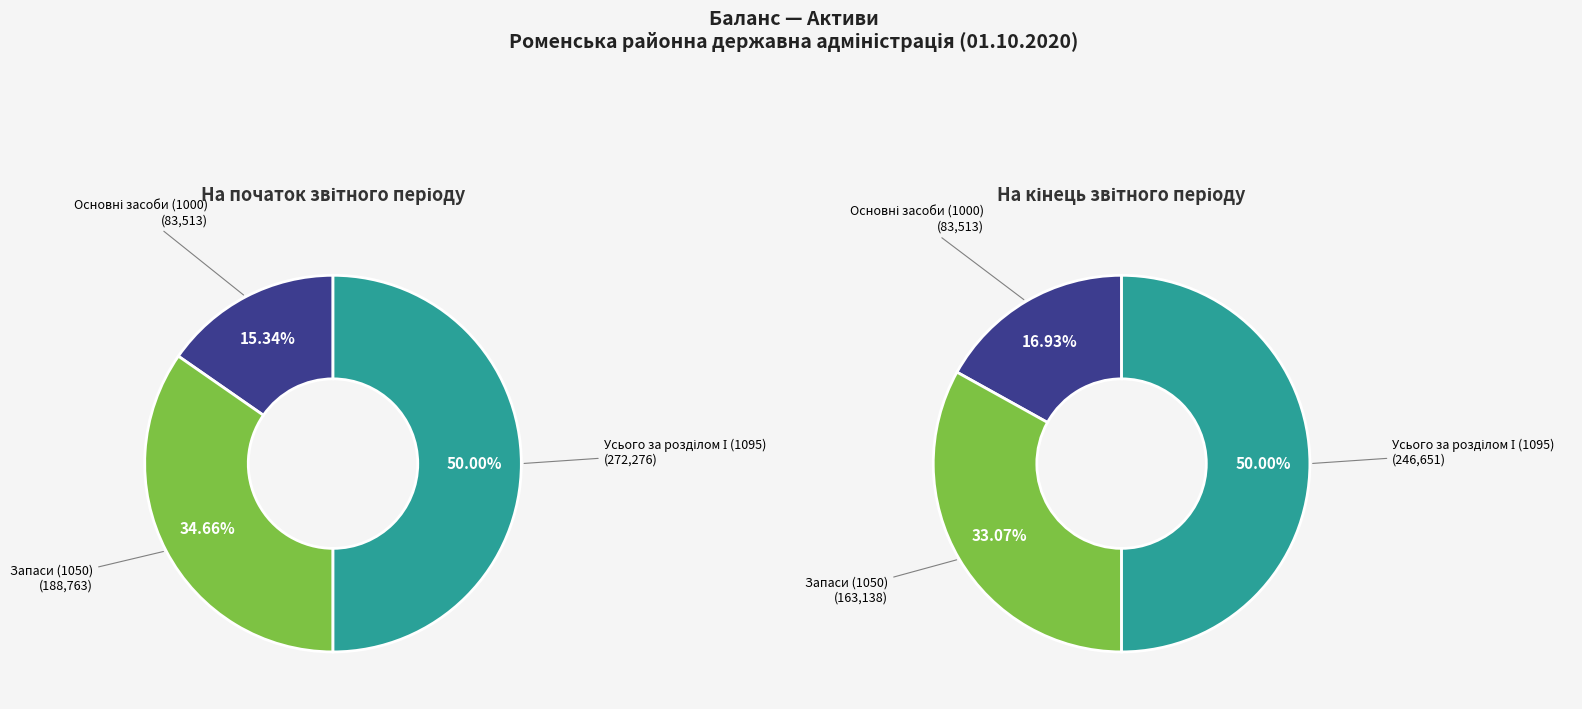

Which series changed the most between Основні засоби (1000) and Усього за розділом І (1095)?

values_start